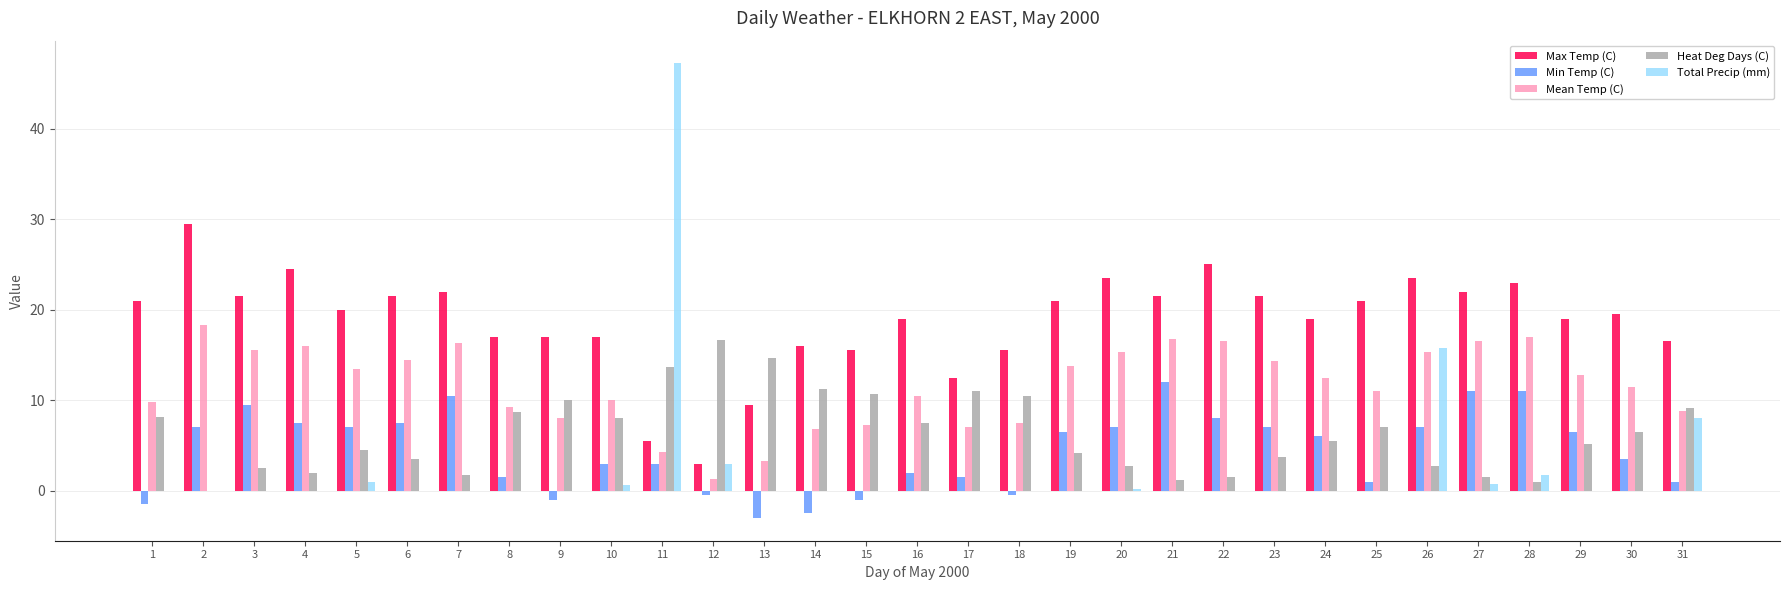

What is the sum of all Heat Deg Days (C) values?

197.0